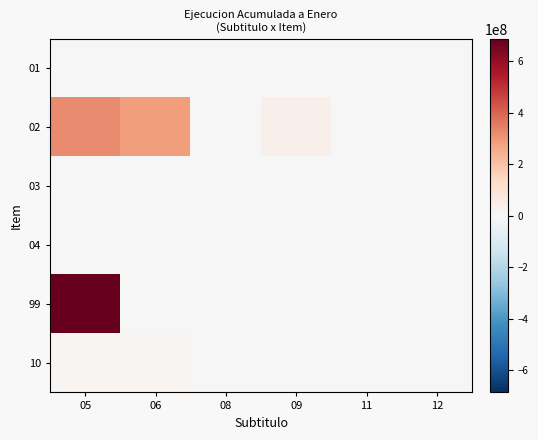

At how many categories does at least one series exceed 650213626?

1